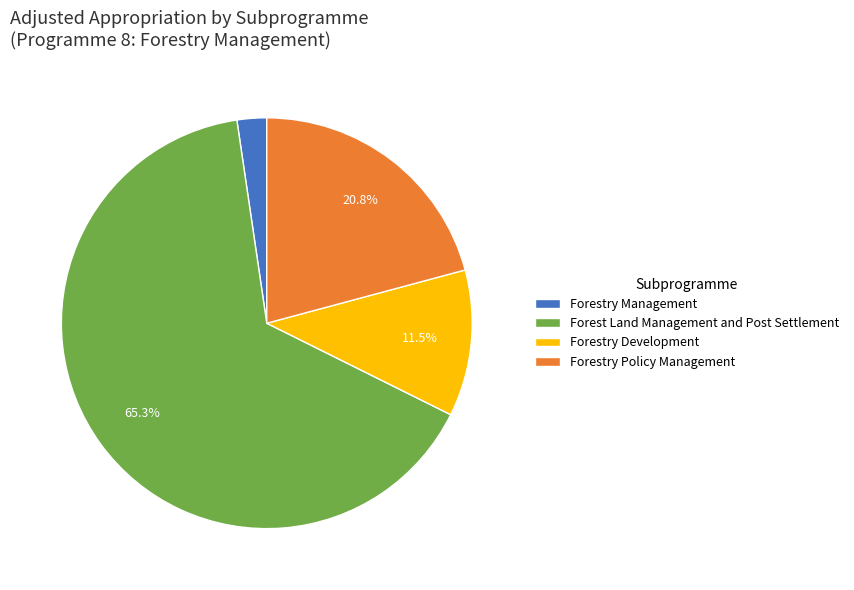

Which slice is the smallest?

Forestry Management